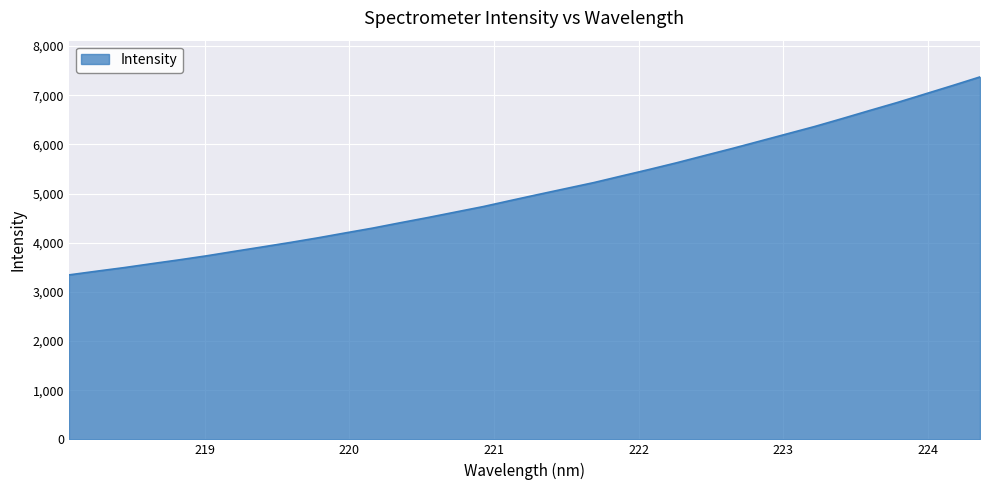

What is the greatest value displayed?

7373.8